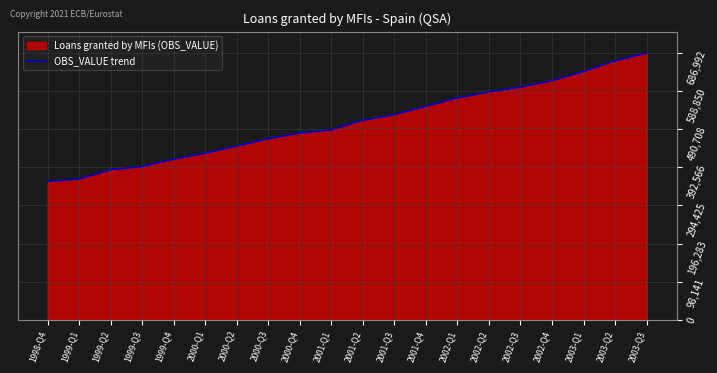

What is the difference between the maximum and minimum values?

330835